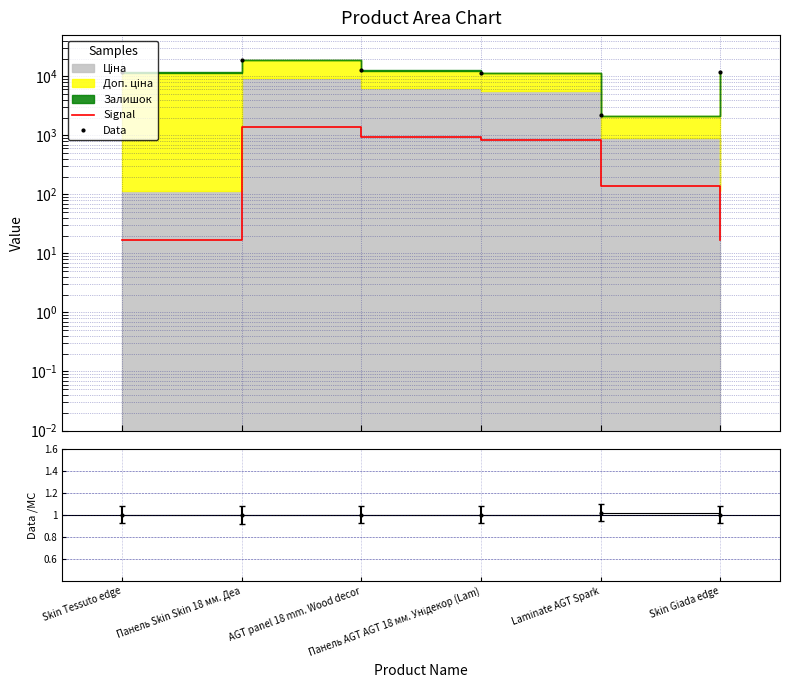

The Ratio series shows 0.4 at Панель AGT AGT 18 мм. Унідекор (Lam). True or false?

False